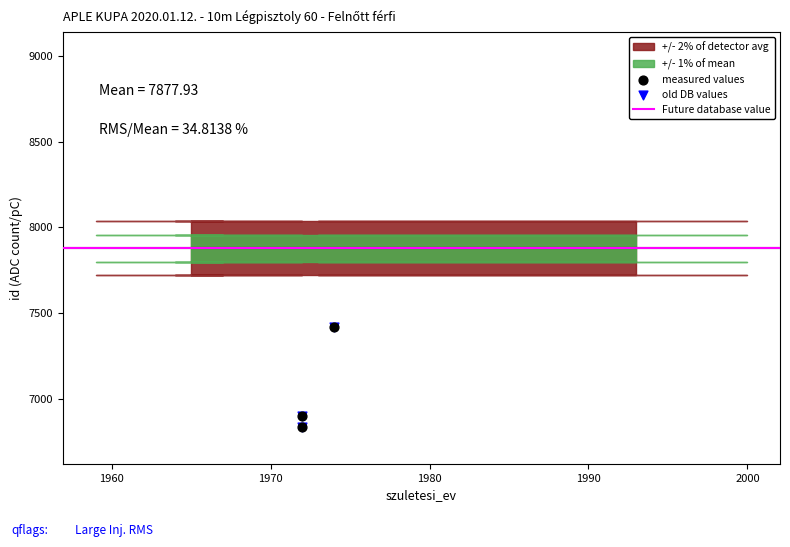

What is the total value across all series at 1974?

14838